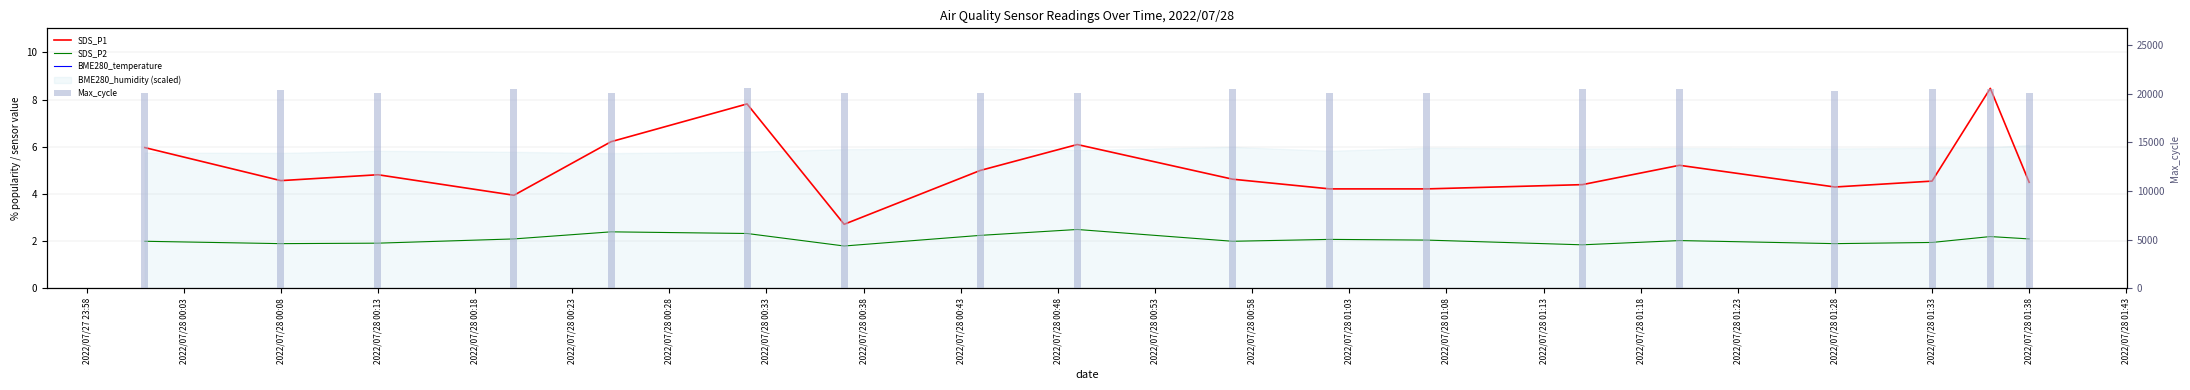

Which category has the lowest value in the Max_cycle series?

2022/07/28 00:38